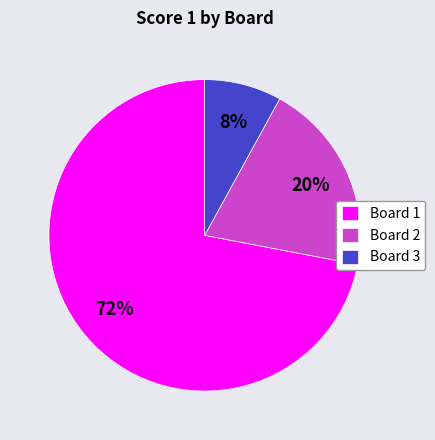

Combined, do Board 1 and Board 2 account for over 50%?

Yes